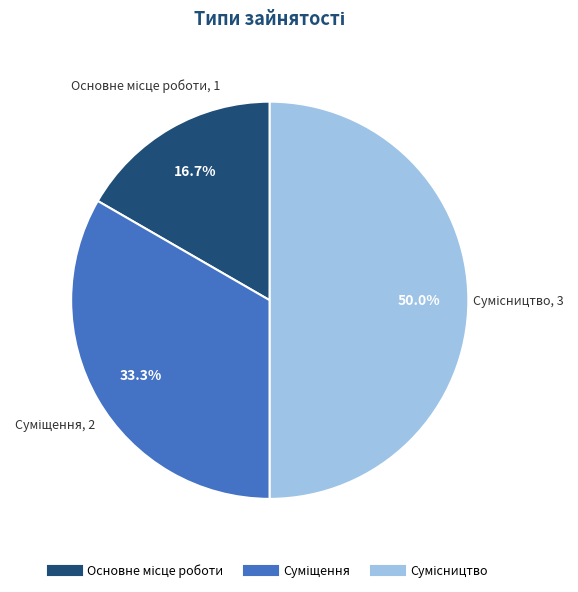

To the nearest percent, what percentage of the pie is Основне місце роботи?

17%